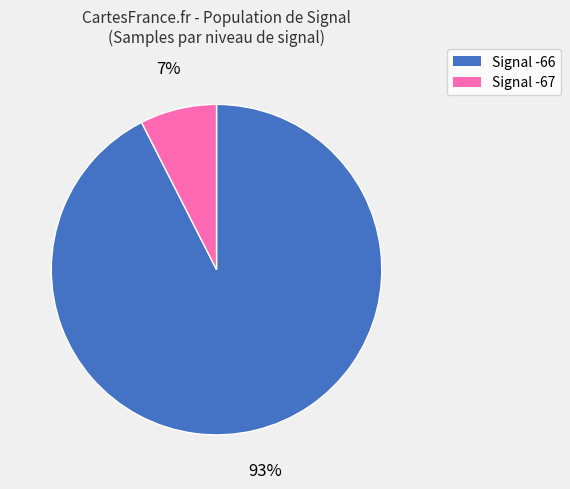

To the nearest percent, what is the combined percentage of Signal -67 and Signal -66?

100%